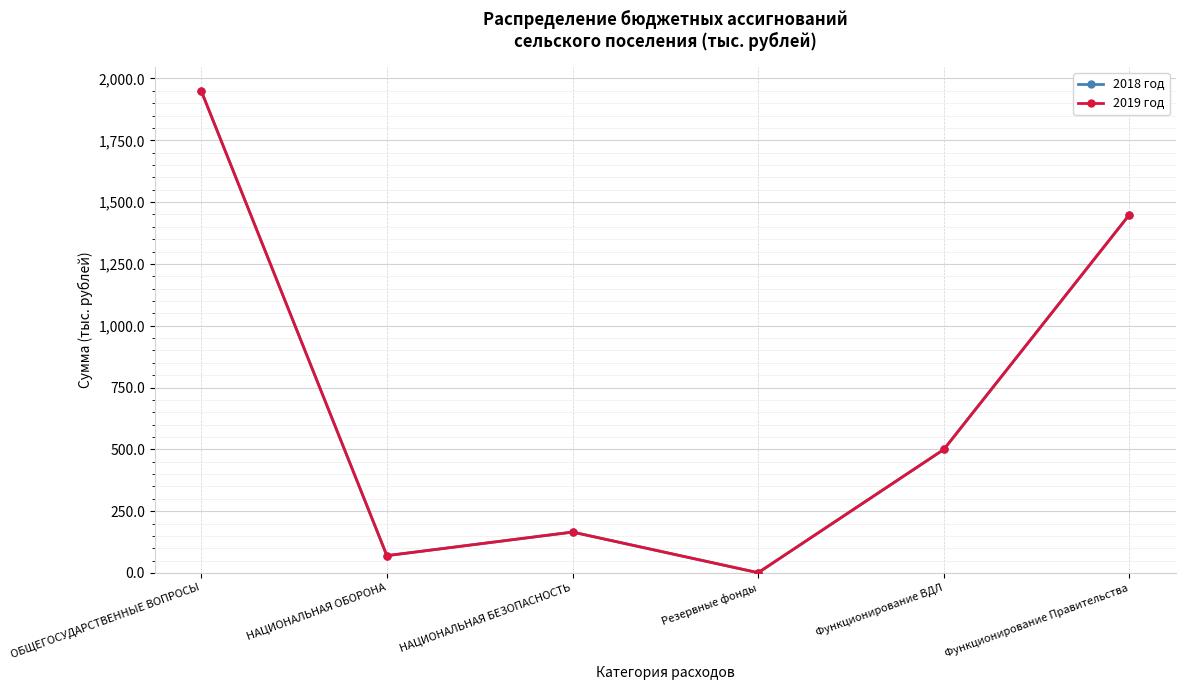

Is this an area chart (filled region under the line)?

No